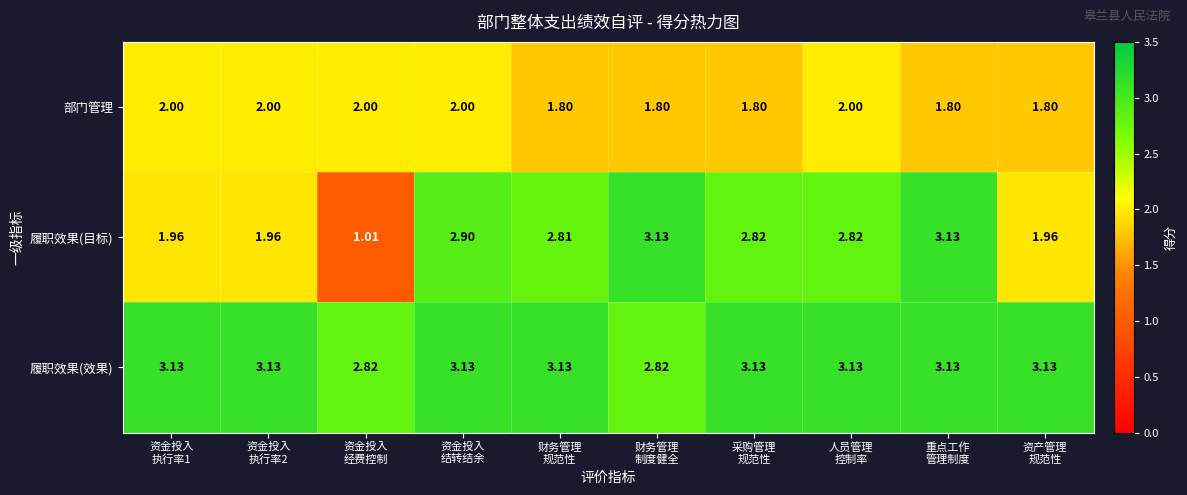

Which series changed the most between 资金投入
执行率1 and 重点工作
管理制度?

履职效果(目标)